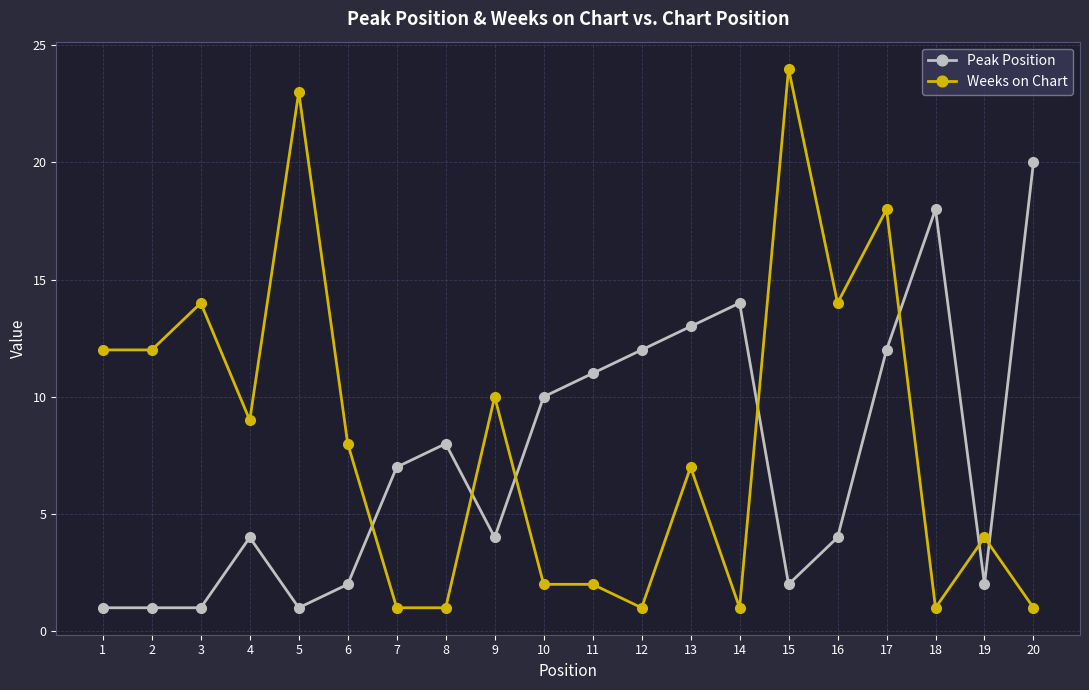

Rank the series by their average value, from lowest to highest.

Peak Position, Weeks on Chart